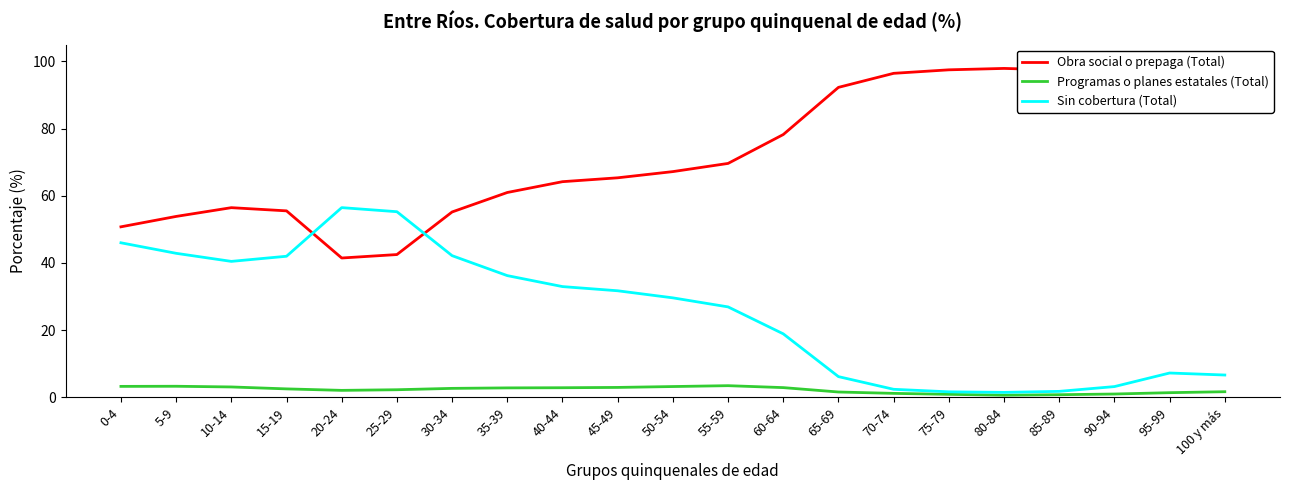

What position from the right is 85-89?

4